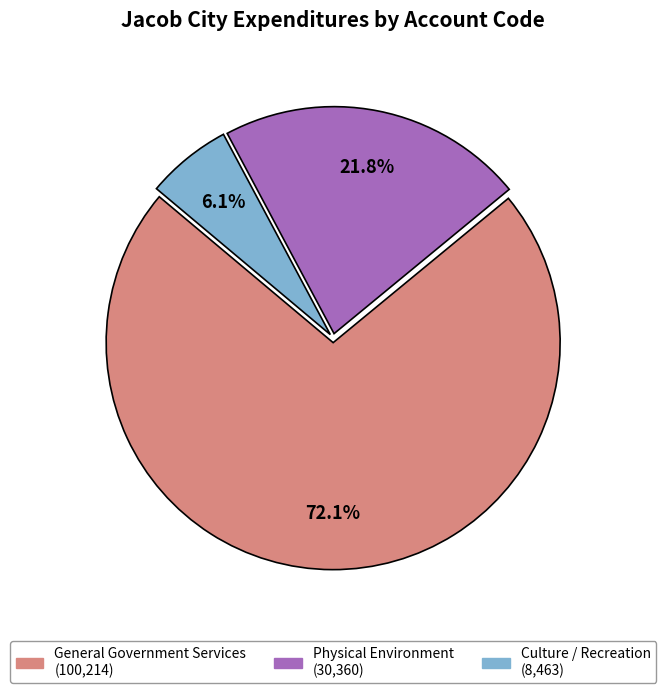

Is there any slice that represents more than half of the pie?

Yes